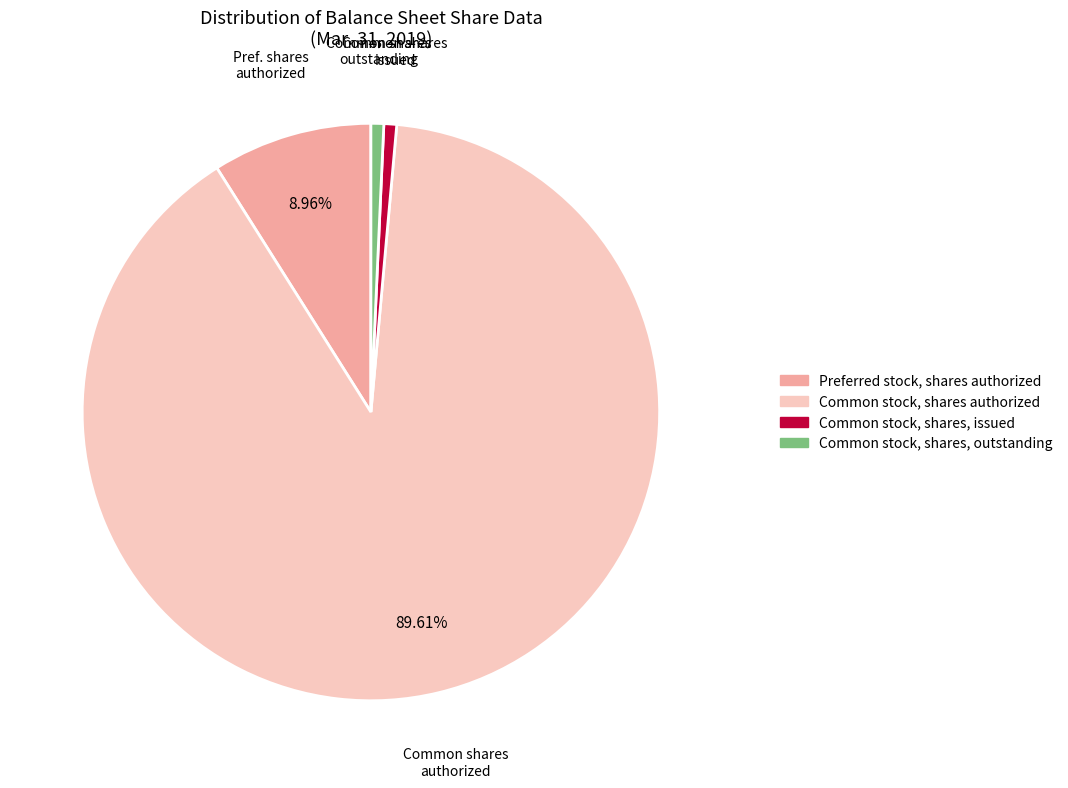

How many segments does this pie chart have?

4